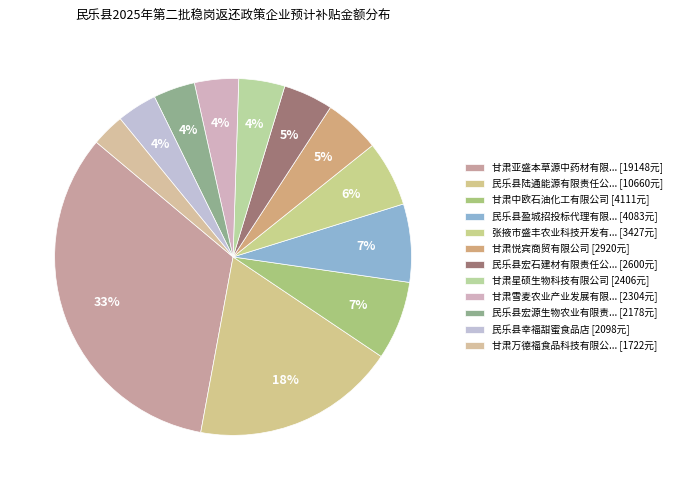

Which slice is the smallest?

甘肃万德福食品科技有限公司